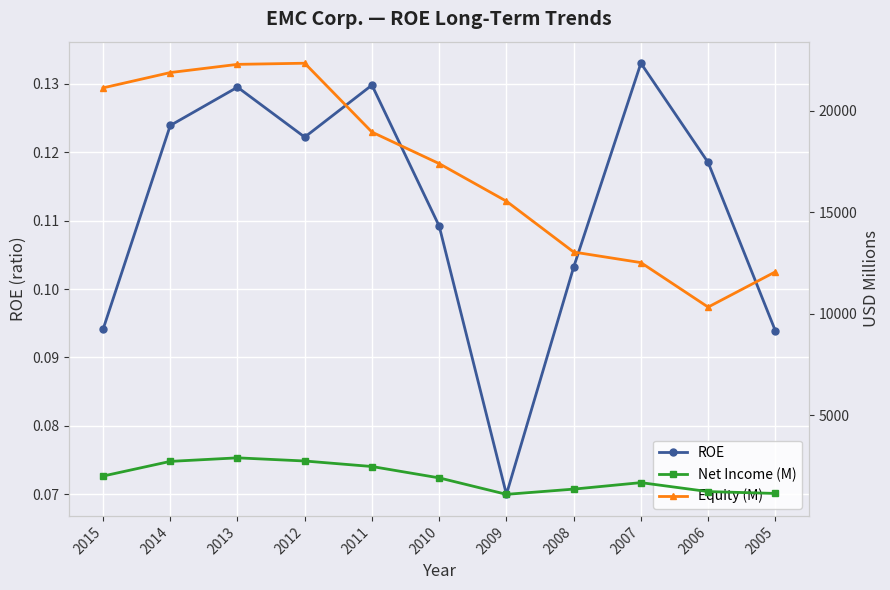

List the labels in order of Net Income (M) value, largest first.

2013, 2012, 2014, 2011, 2015, 2010, 2007, 2008, 2006, 2005, 2009